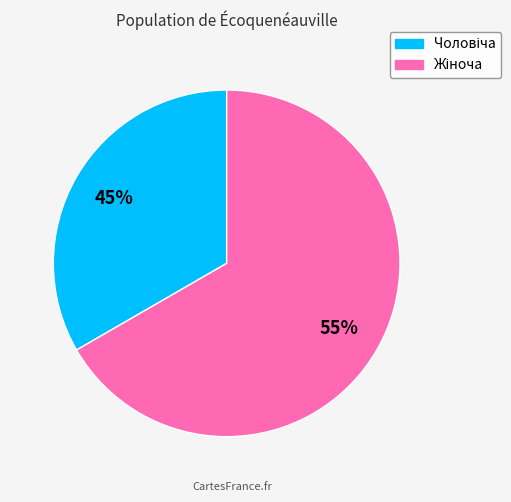

Rank the categories by value from lowest to highest.

Чоловіча, Жіноча